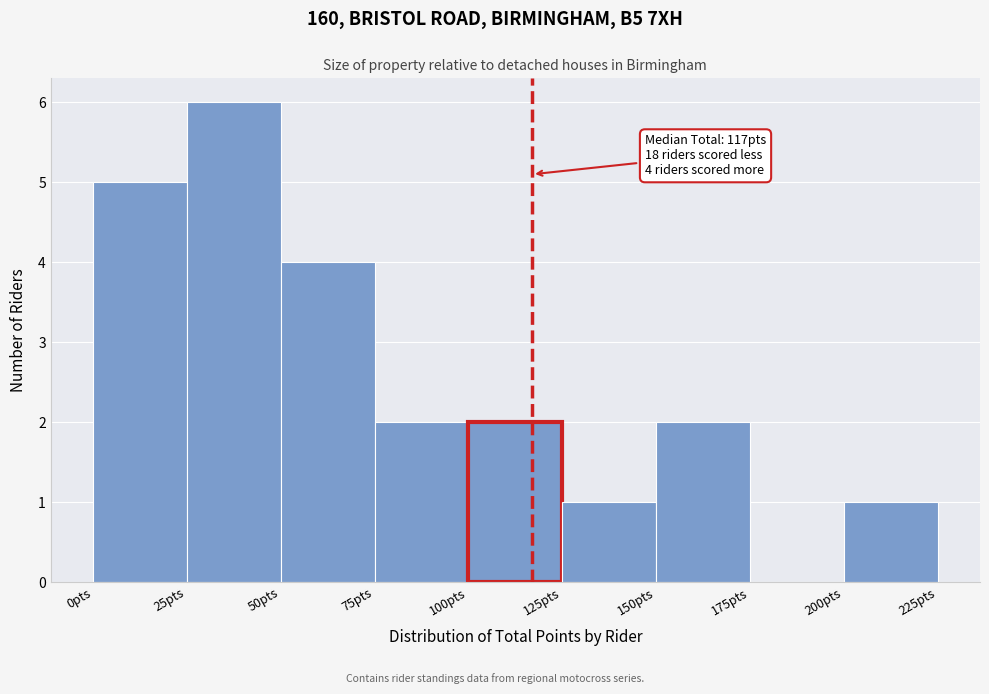

Over which range of the x-axis is the bar tallest?

25 to 50